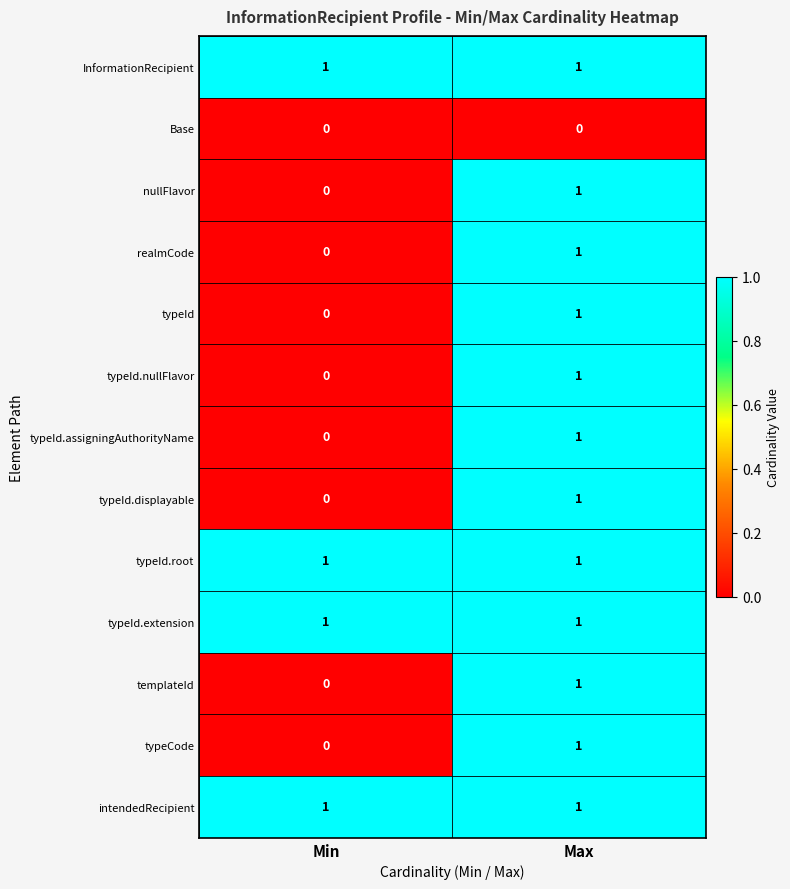

Reading left to right, extract all data points from this chart.

InformationRecipient: Min=1	Max=1
Base: Min=0	Max=0
nullFlavor: Min=0	Max=1
realmCode: Min=0	Max=1
typeId: Min=0	Max=1
typeId.nullFlavor: Min=0	Max=1
typeId.assigningAuthorityName: Min=0	Max=1
typeId.displayable: Min=0	Max=1
typeId.root: Min=1	Max=1
typeId.extension: Min=1	Max=1
templateId: Min=0	Max=1
typeCode: Min=0	Max=1
intendedRecipient: Min=1	Max=1